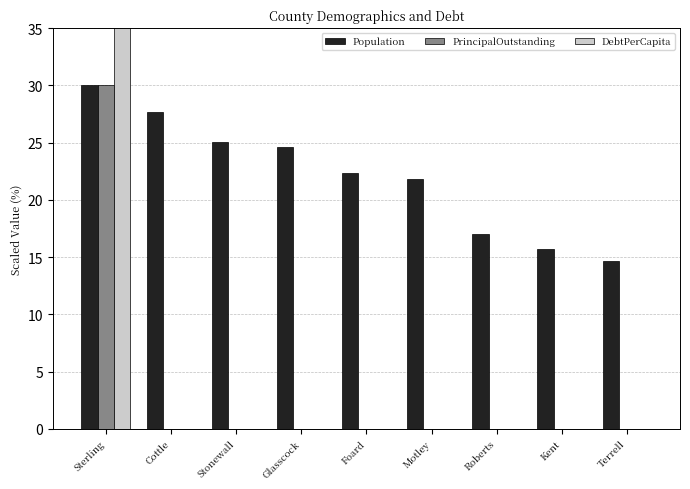

Rank the categories by Population value from lowest to highest.

Terrell, Kent, Roberts, Motley, Foard, Glasscock, Stonewall, Cottle, Sterling